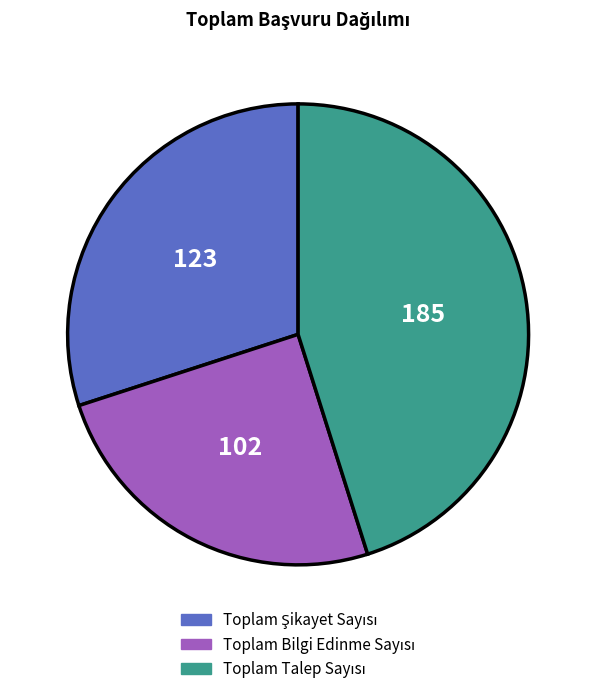

Is there any slice that represents more than half of the pie?

No